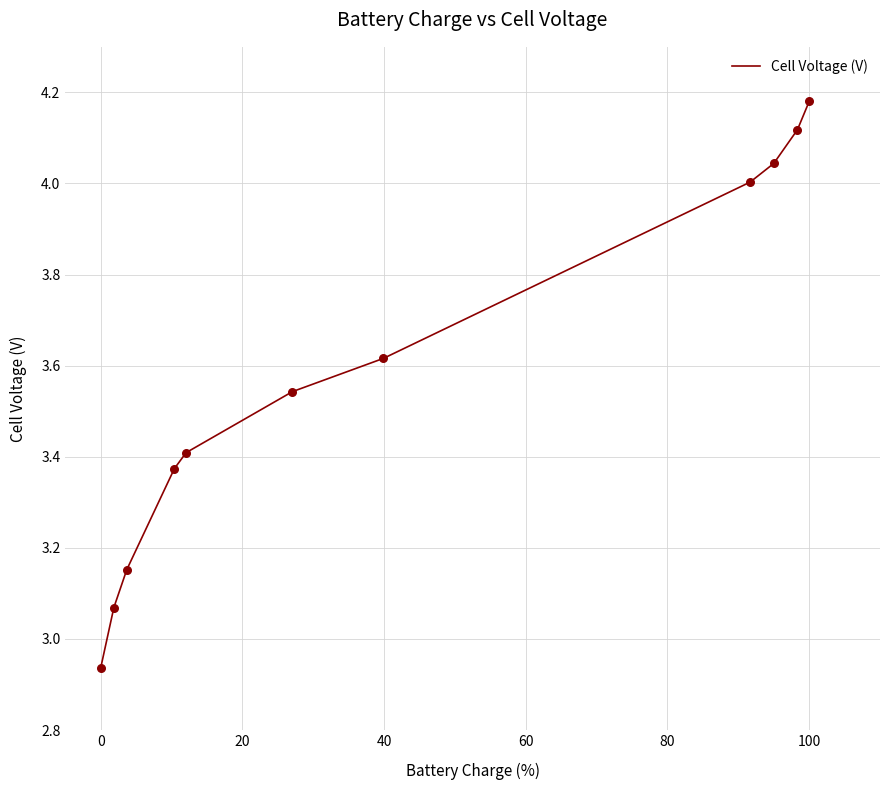

What is the difference between the maximum and minimum values?

1.2